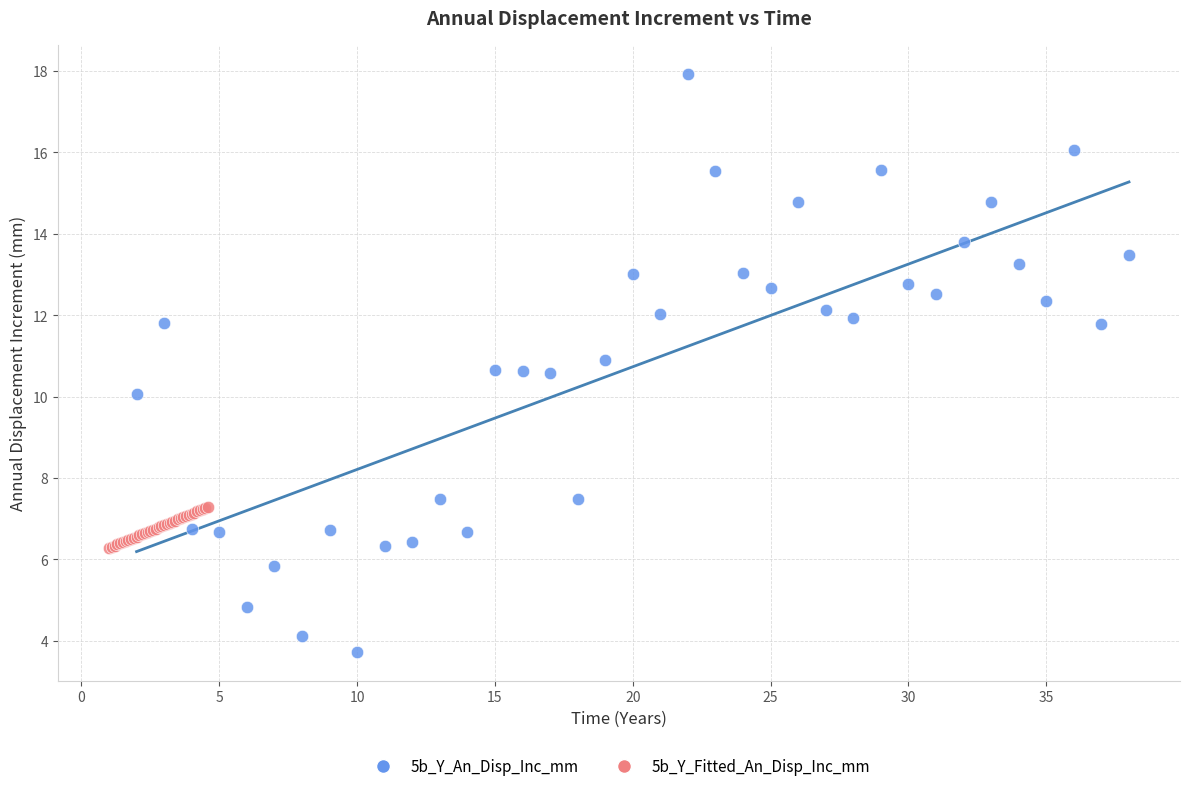

Which series reaches the minimum Y coordinate?

5b_Y_An_Disp_Inc_mm